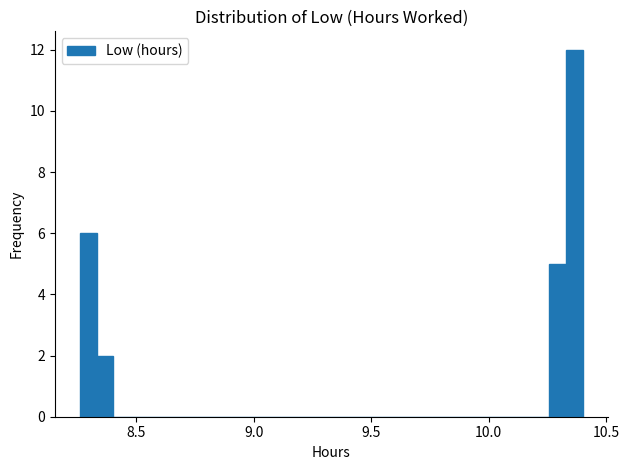

Read against the x-axis, roughly where is the centre of the tallest bar?

10.35